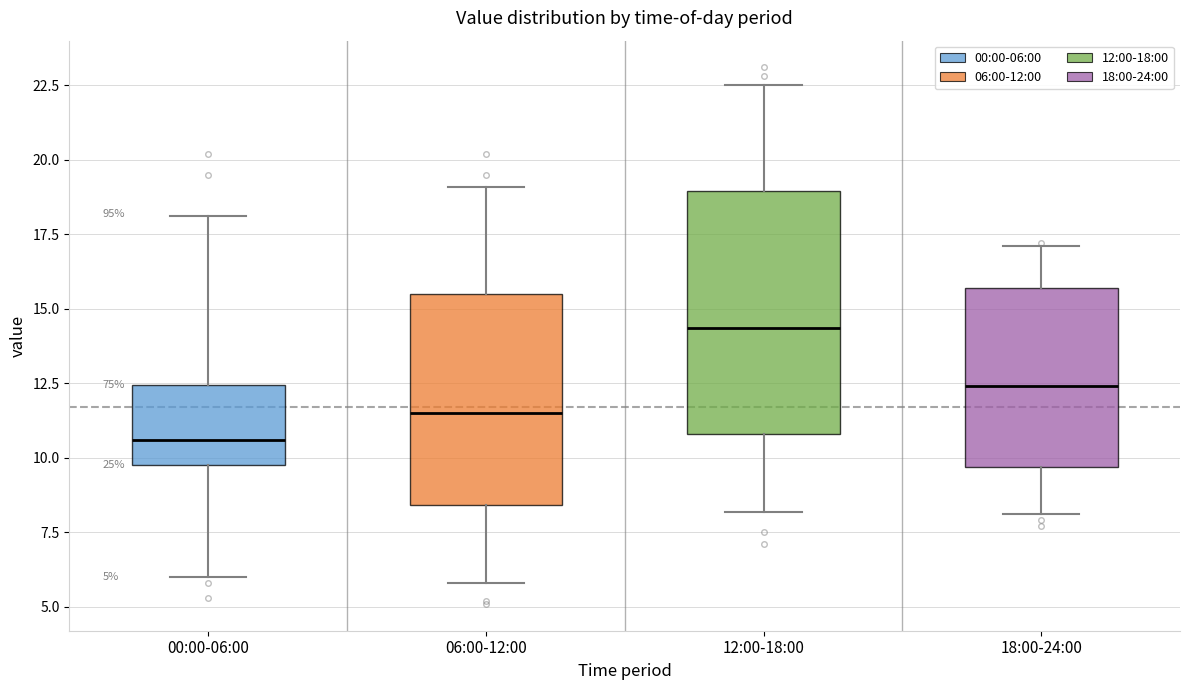

Which box has the highest median line?

12:00-18:00